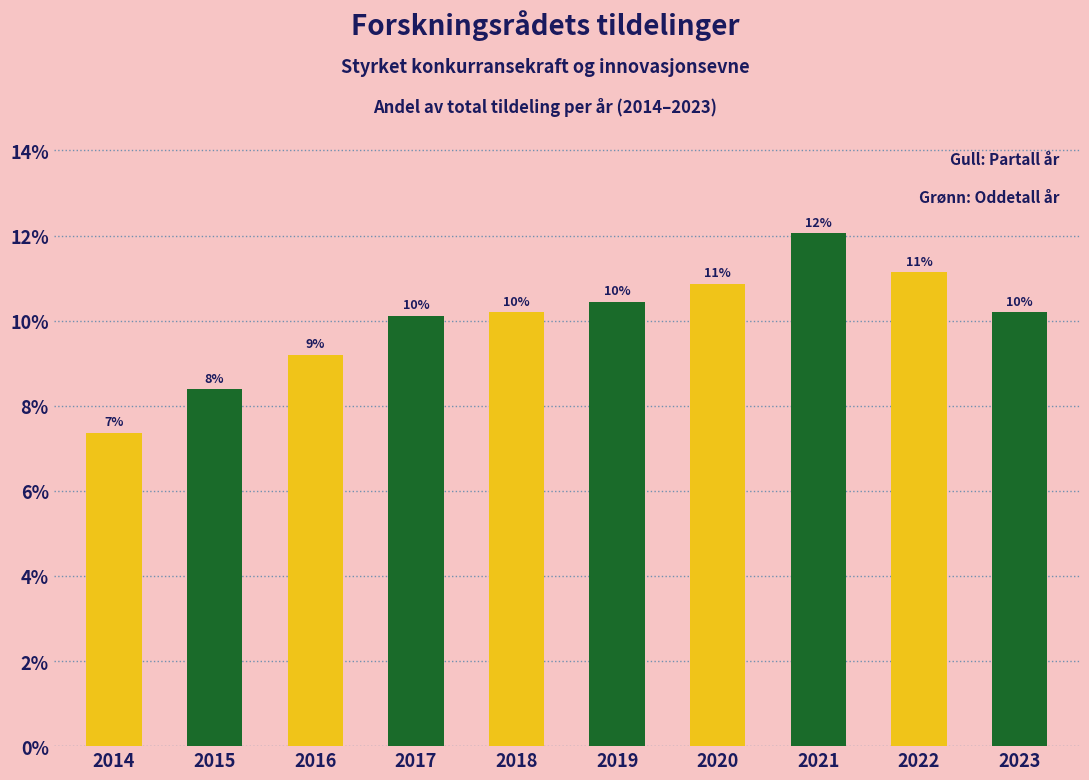

Does the chart contain any negative values?

No